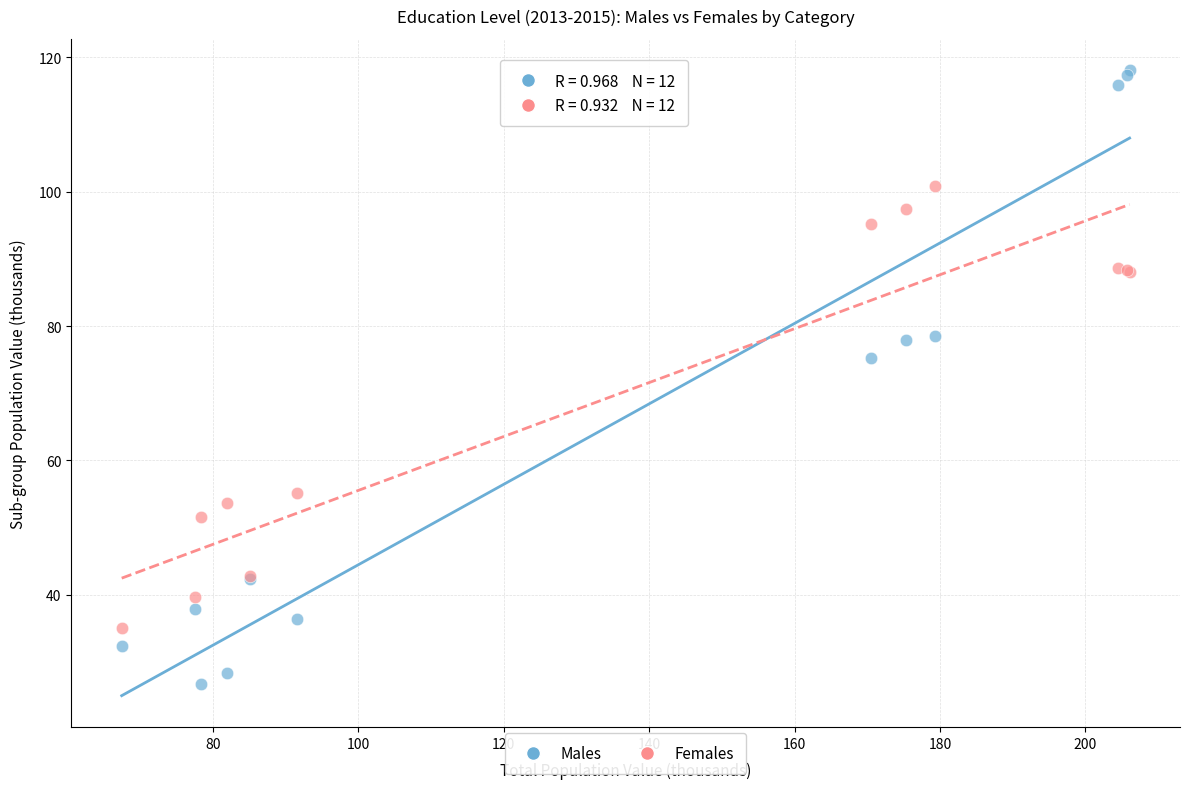

What are all the series names shown in the legend?

Males, Females